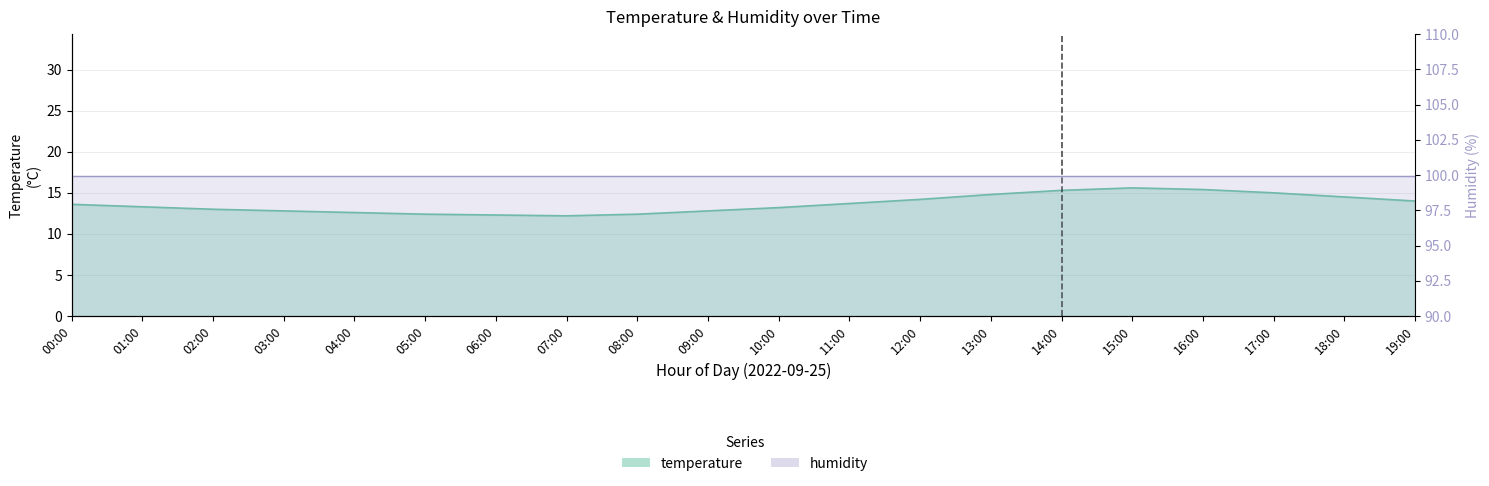

Where is the data nearest to the value 13?

02:00